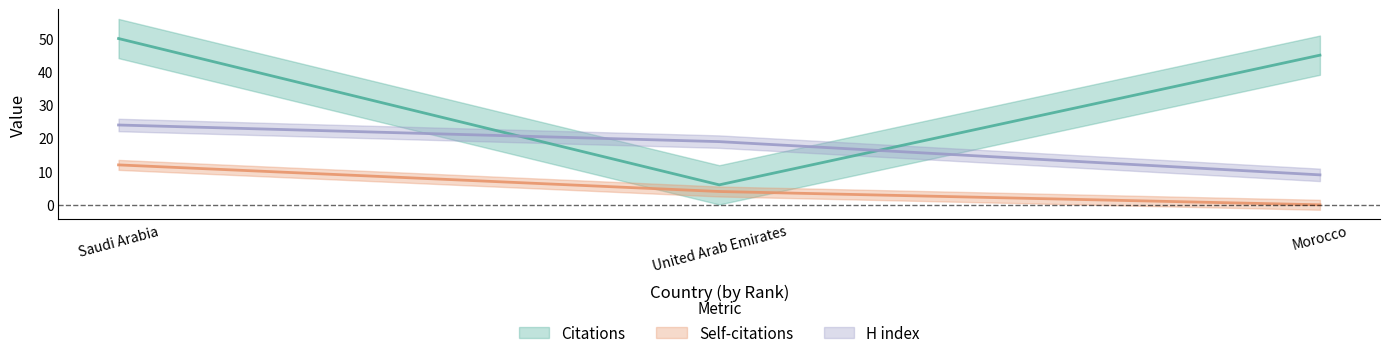

What is the value of the Citations point at the 3rd from the left?

45